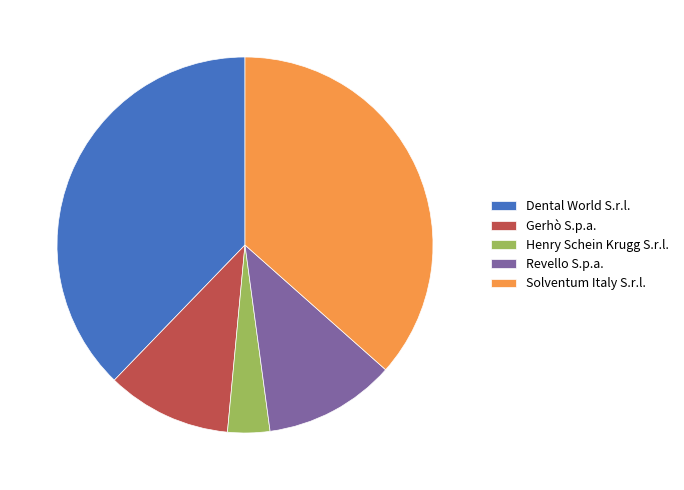

Which has a higher value, Solventum Italy S.r.l. or Revello S.p.a.?

Solventum Italy S.r.l.